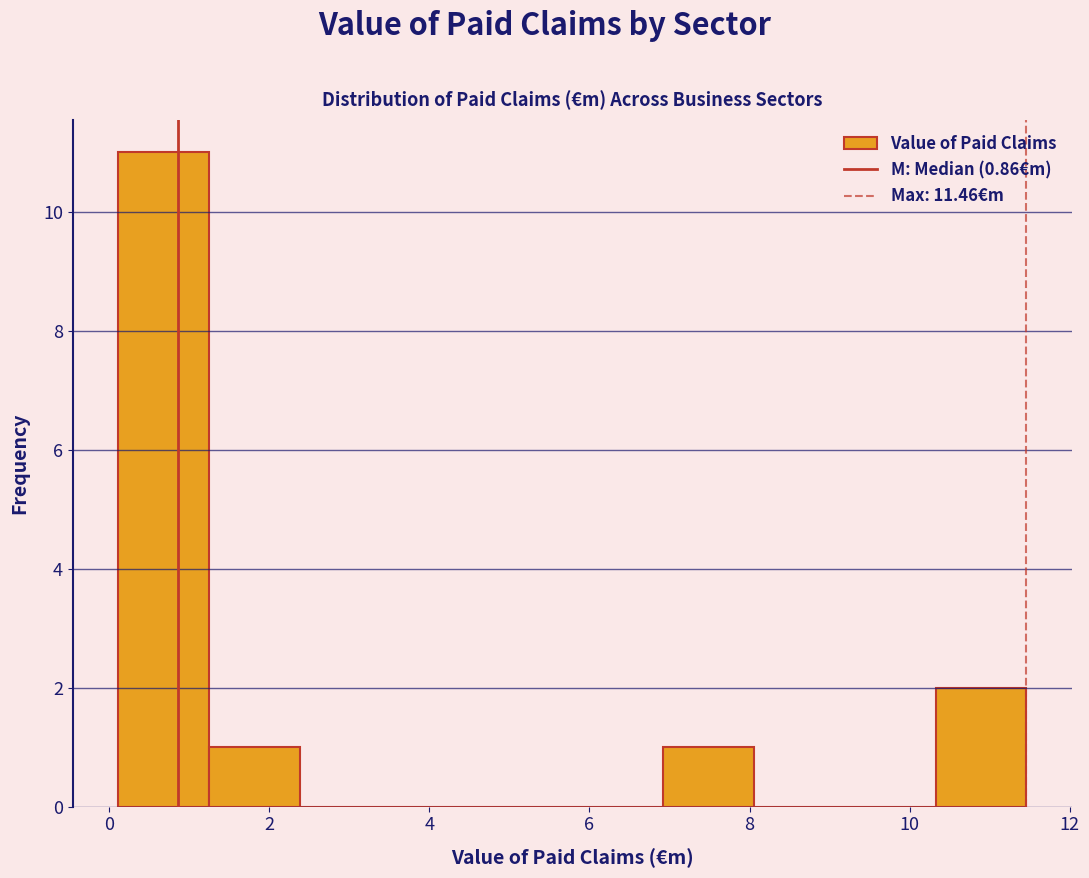

Over which range of the x-axis is the bar tallest?

0.2 to 1.2